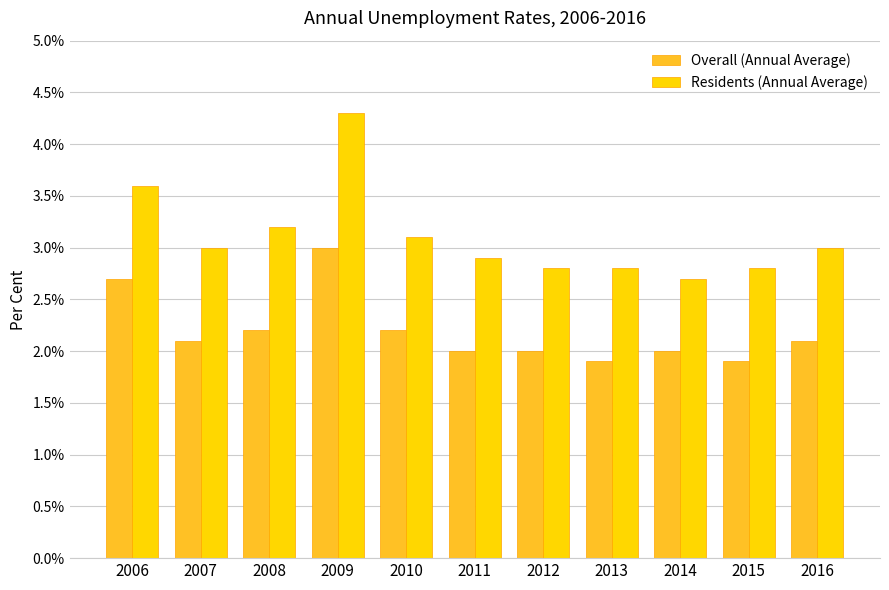

Count the number of data series in this chart.

2